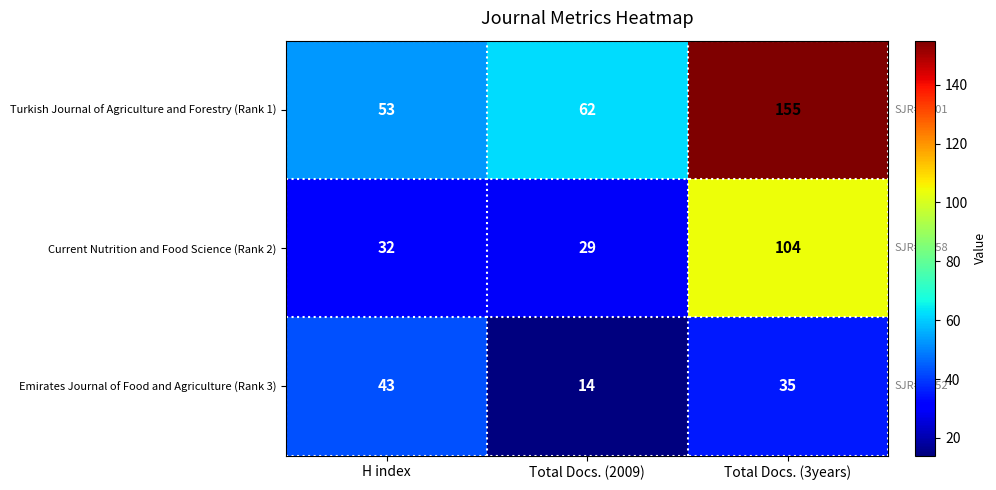

Which label corresponds to the largest value in the chart?

Total Docs. (3years)